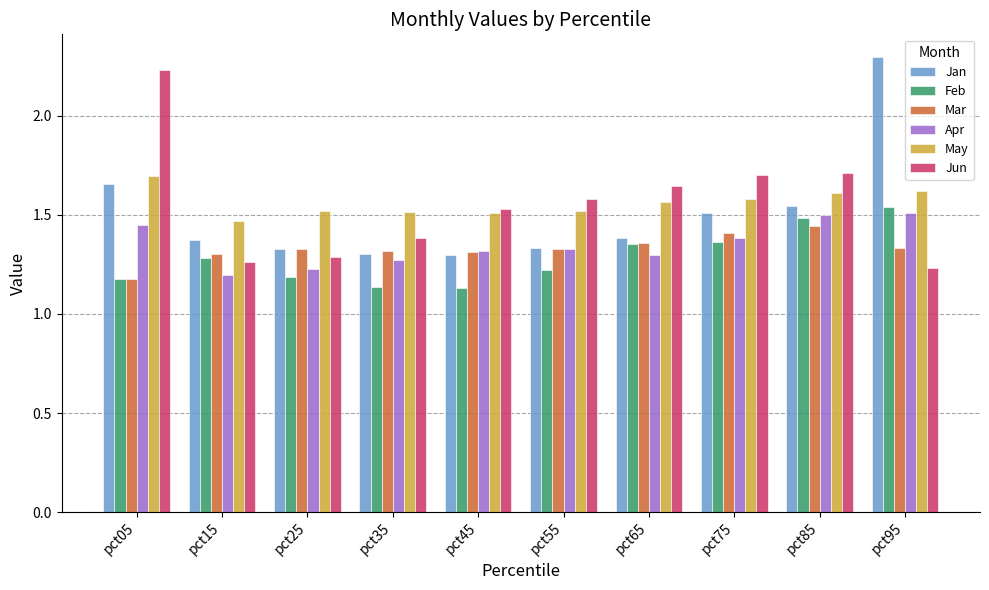

Are the bars grouped side by side (vs. stacked)?

Yes